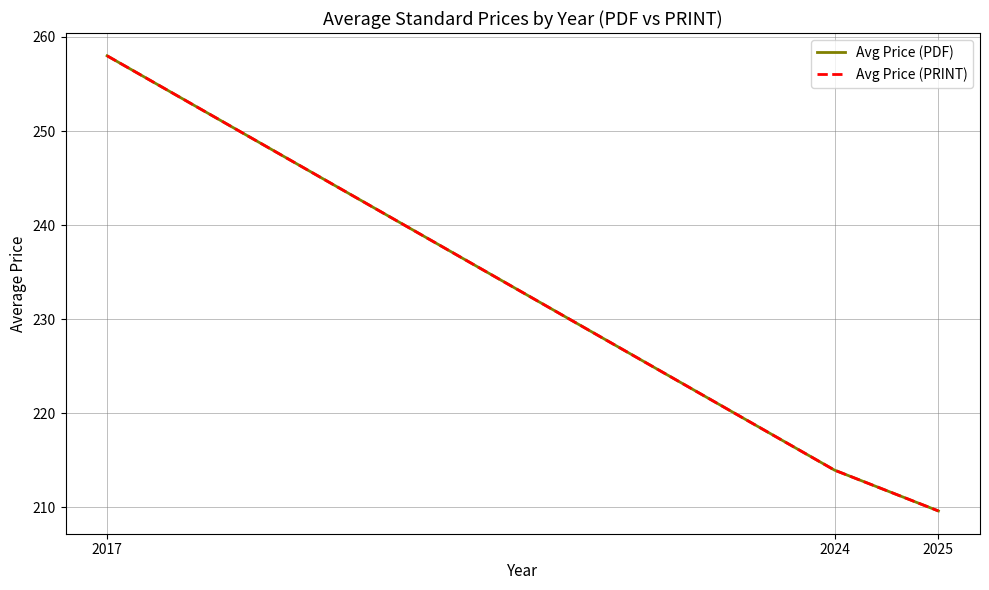

What value does the Avg Price (PDF) series have at 2025?

209.6